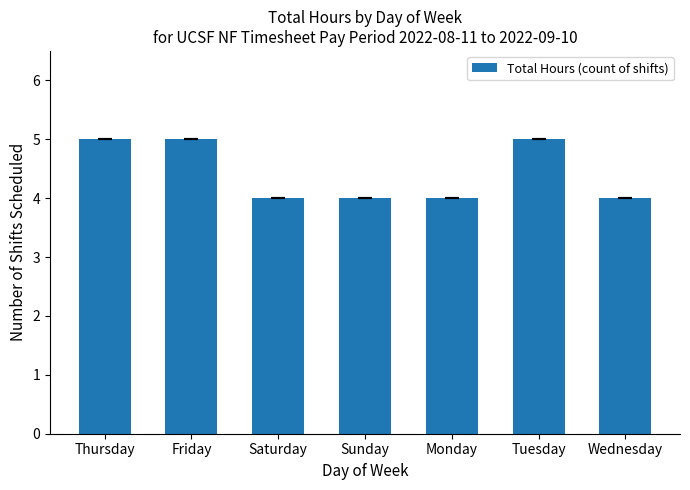

The chart shows a value of 2 at Thursday. True or false?

False